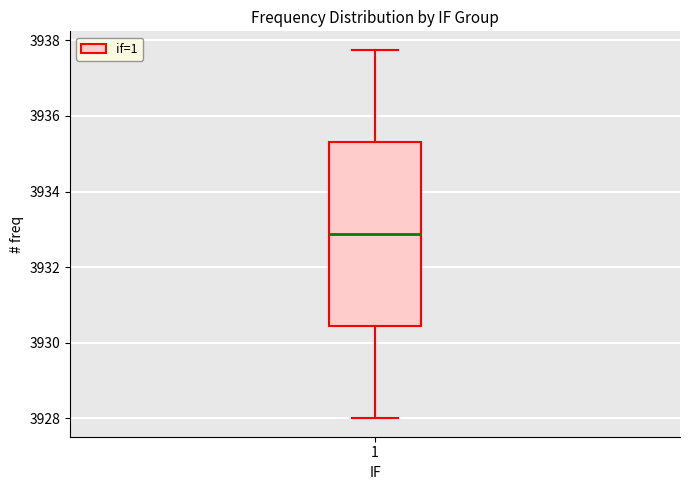

Read this box plot against the y-axis: the position of the median line, the range covered by the box, and the ends of both whiskers. The values are not printed on the chart, so give them approximately, as read against the axis.

median 3932.8, box 3930.4 to 3935.4, whiskers 3928.0 to 3937.8